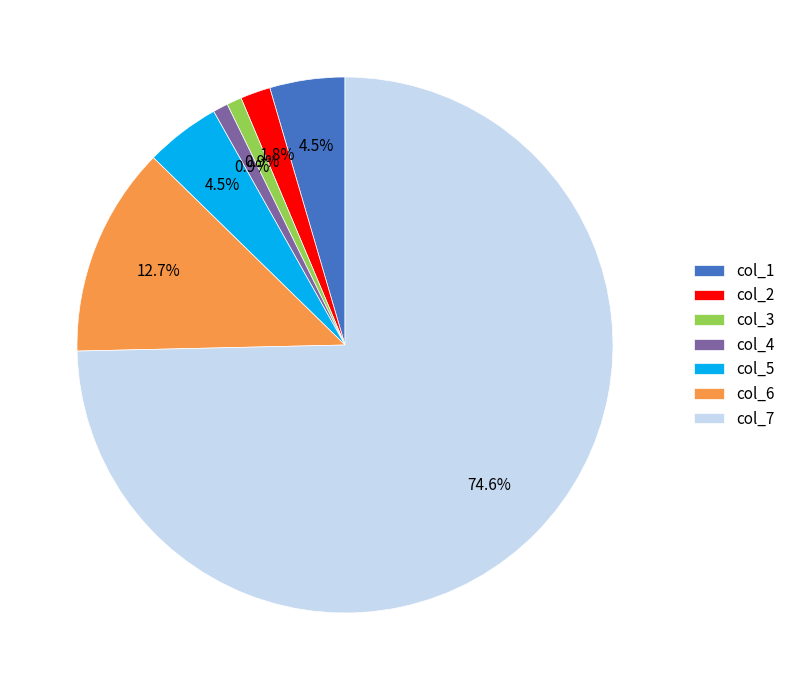

The col_7 slice represents 75% of the pie. True or false?

True